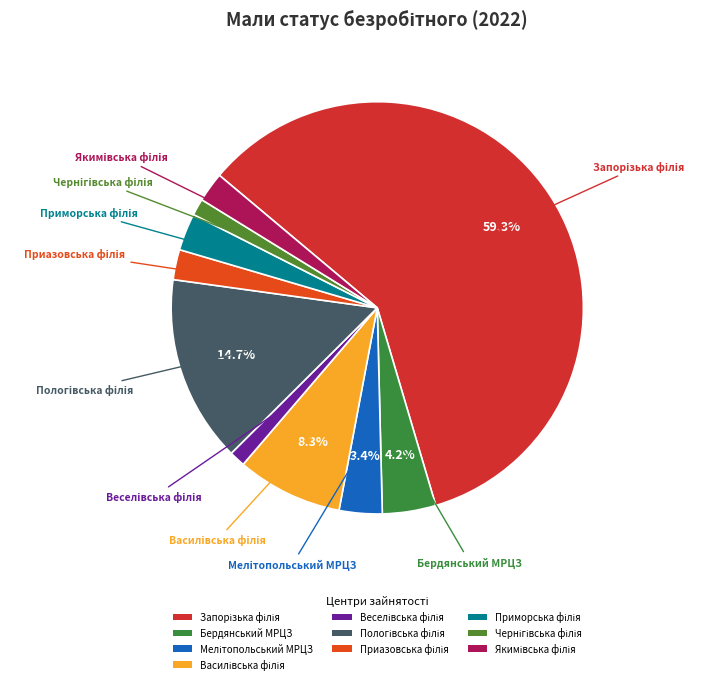

Is there any slice that represents more than half of the pie?

Yes